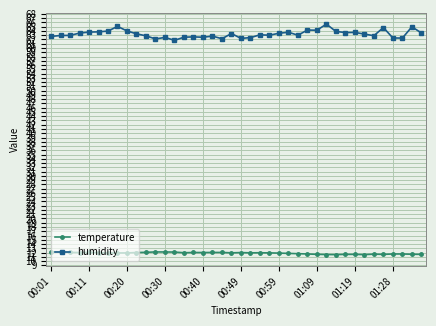

Which series has the widest spread of values?

humidity